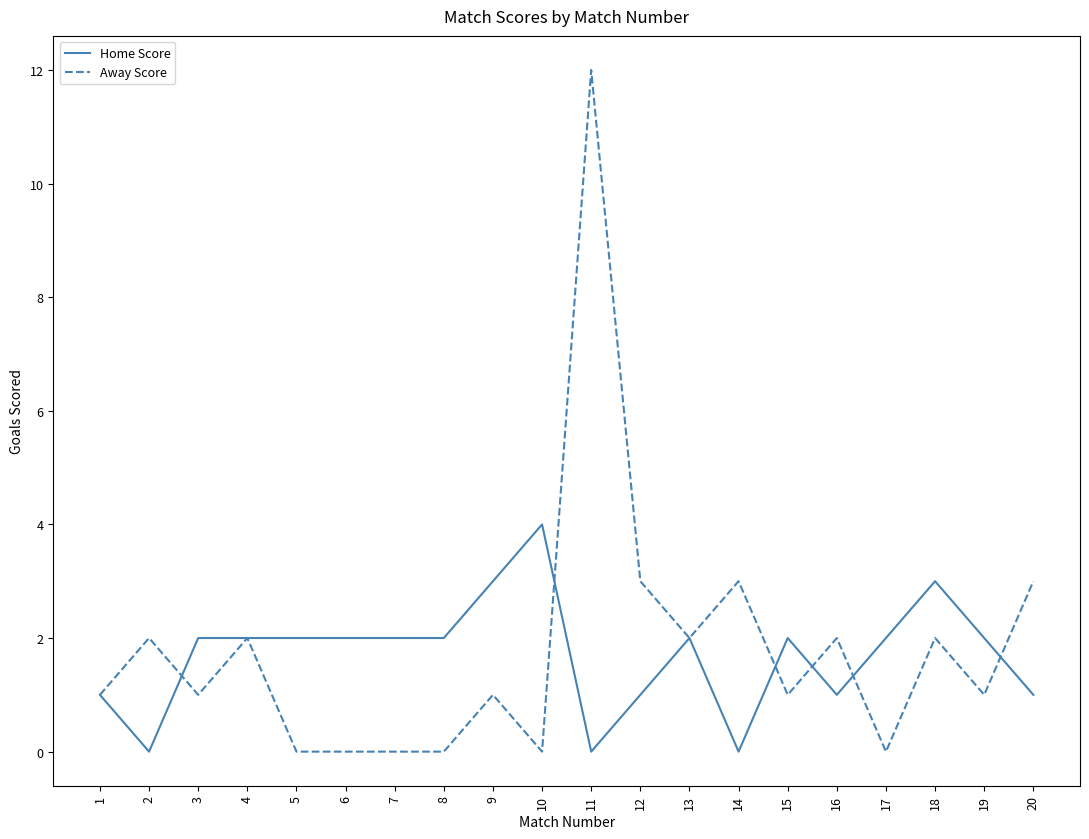

At which category does Home Score reach its first local valley?

2